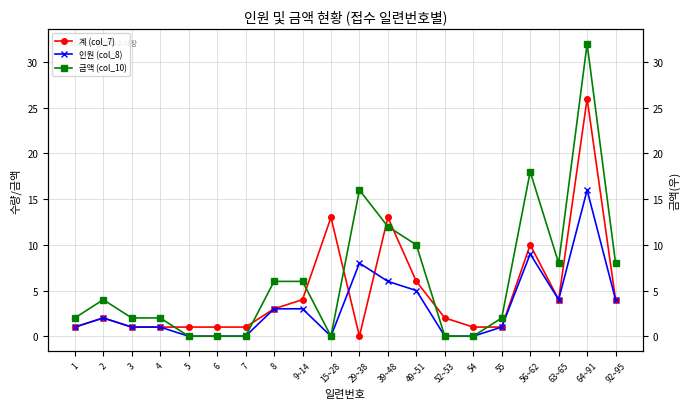

What is the difference between the second highest and minimum values in the 계 (col_7) series?

13